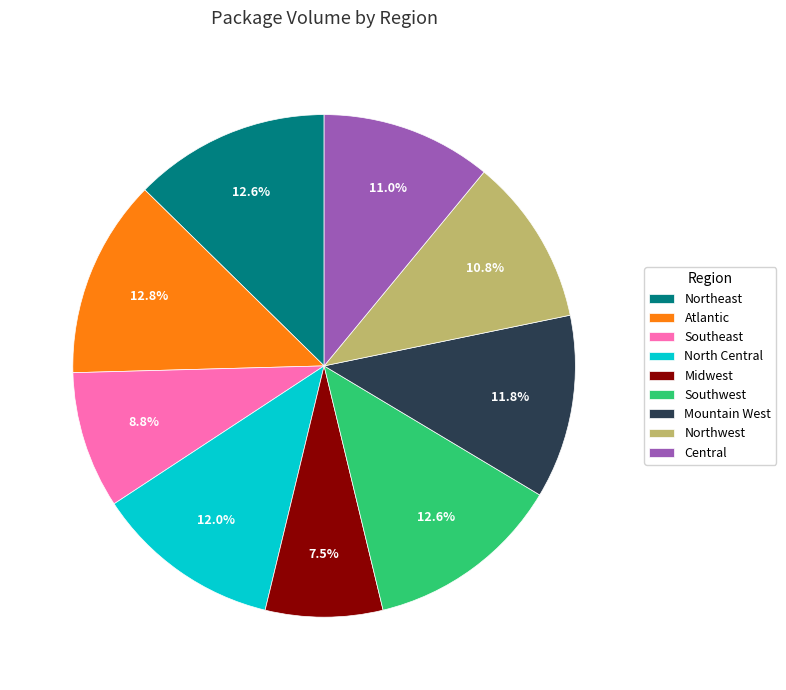

To the nearest percent, what percentage of the pie is Atlantic?

13%